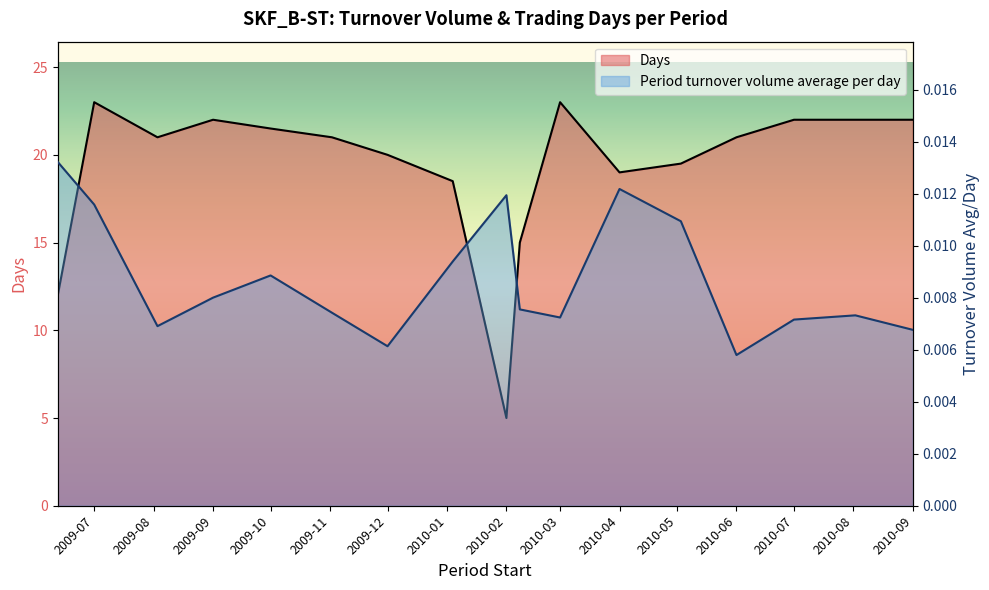

At which category is the sum across all series the highest?

2009-07-01